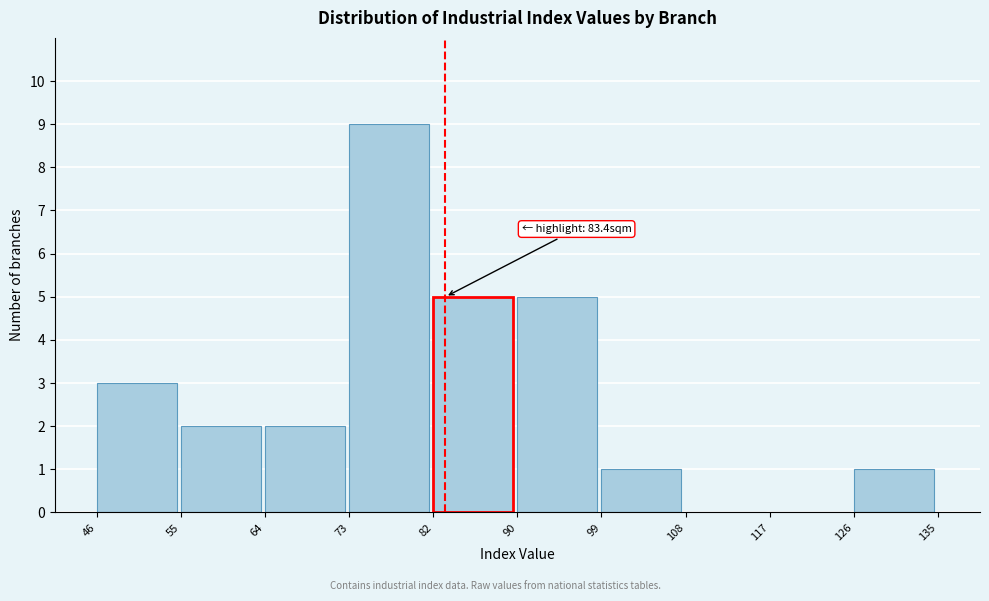

Which range on the x-axis has the tallest bar?

73 to 82